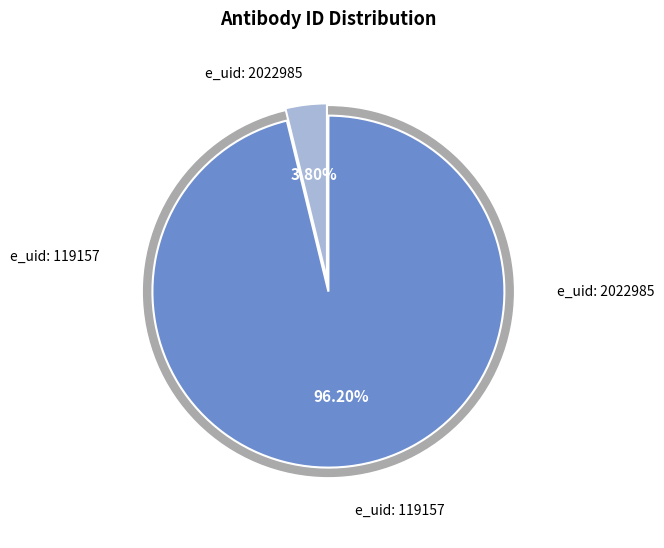

Which has a higher value, 2022985 or 119157?

119157